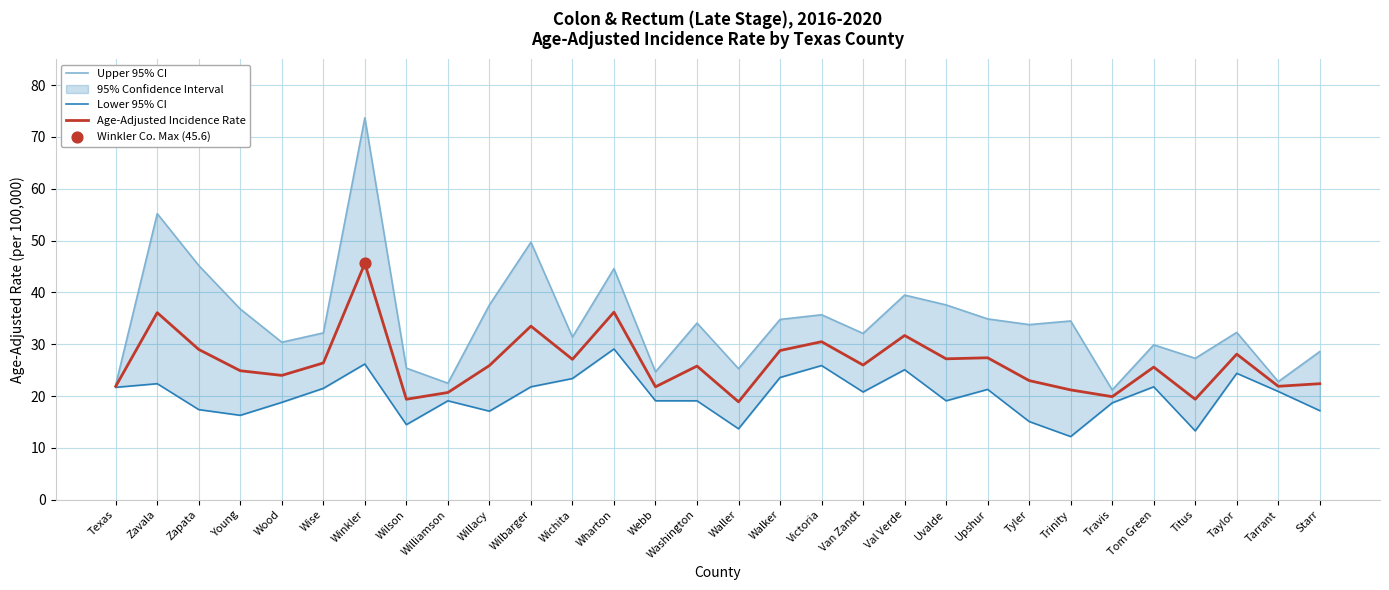

What is the lowest value of the Age-Adjusted Incidence Rate series?

18.9